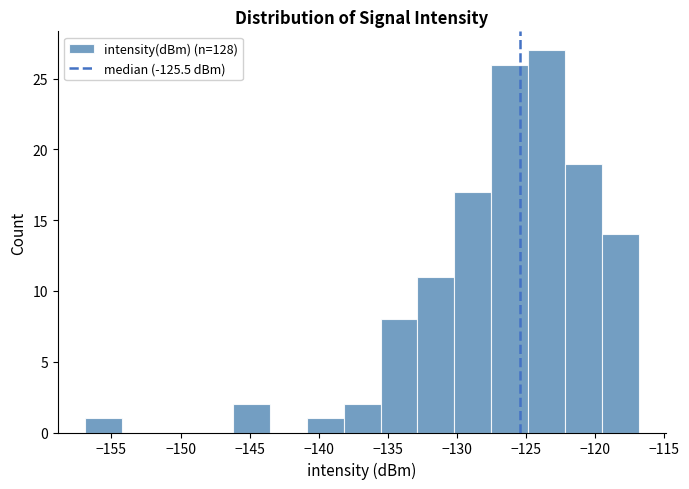

Over which range of the x-axis is the bar tallest?

-125.0 to -122.0